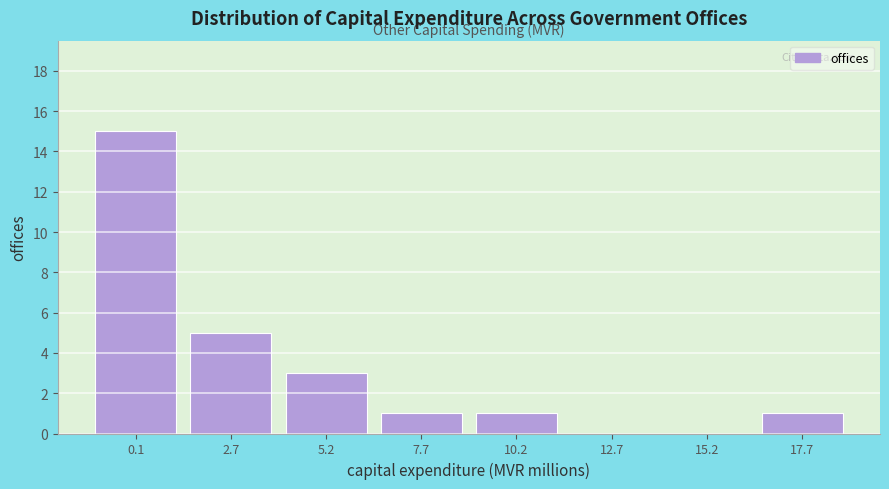

Reading left to right, transcribe all the data shown in this chart.

0.1=15	2.7=5	5.2=3	7.7=1	10.2=1	12.7=0	15.2=0	17.7=1